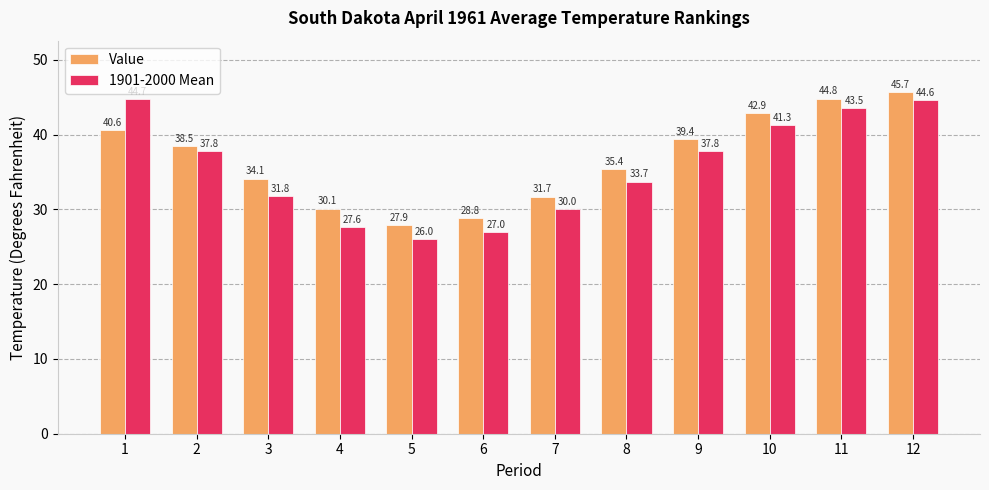

Reading left to right, transcribe all the data shown in this chart.

Value: 40.6	38.5	34.1	30.1	27.9	28.8	31.7	35.4	39.4	42.9	44.8	45.7
1901-2000 Mean: 44.7	37.8	31.8	27.6	26.0	27.0	30.0	33.7	37.8	41.3	43.5	44.6